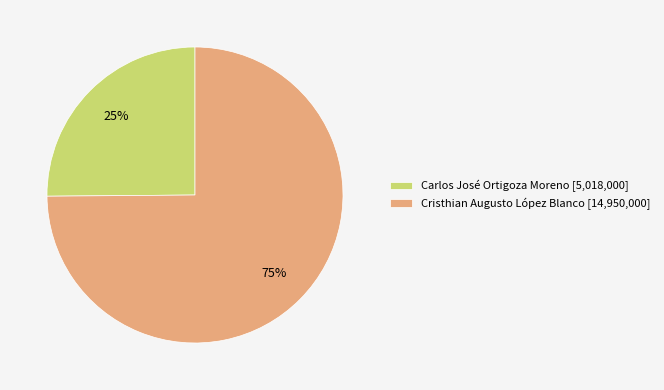

Do Carlos José Ortigoza Moreno [5,018,000] and Cristhian Augusto López Blanco [14,950,000] together represent more than half of the pie?

Yes